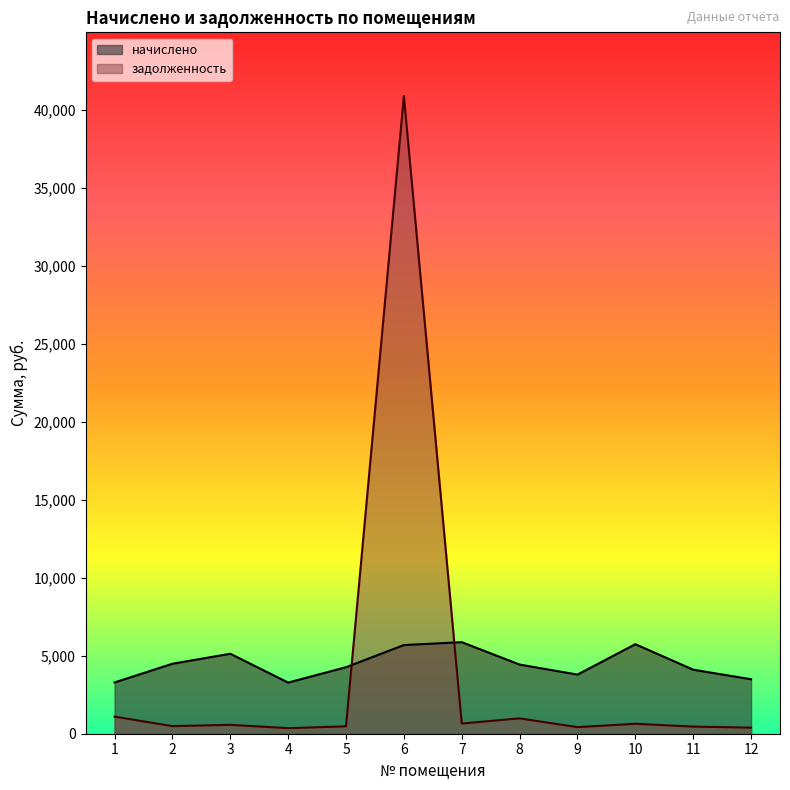

The начислено series shows 3286.7 at 1. True or false?

True